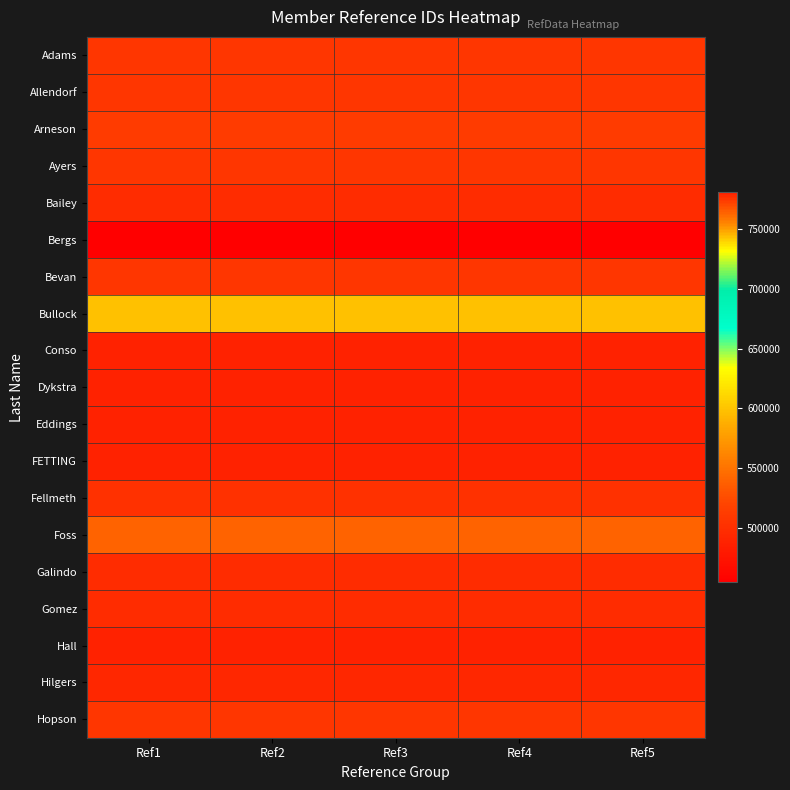

Which label corresponds to the largest value in the chart?

Ref1